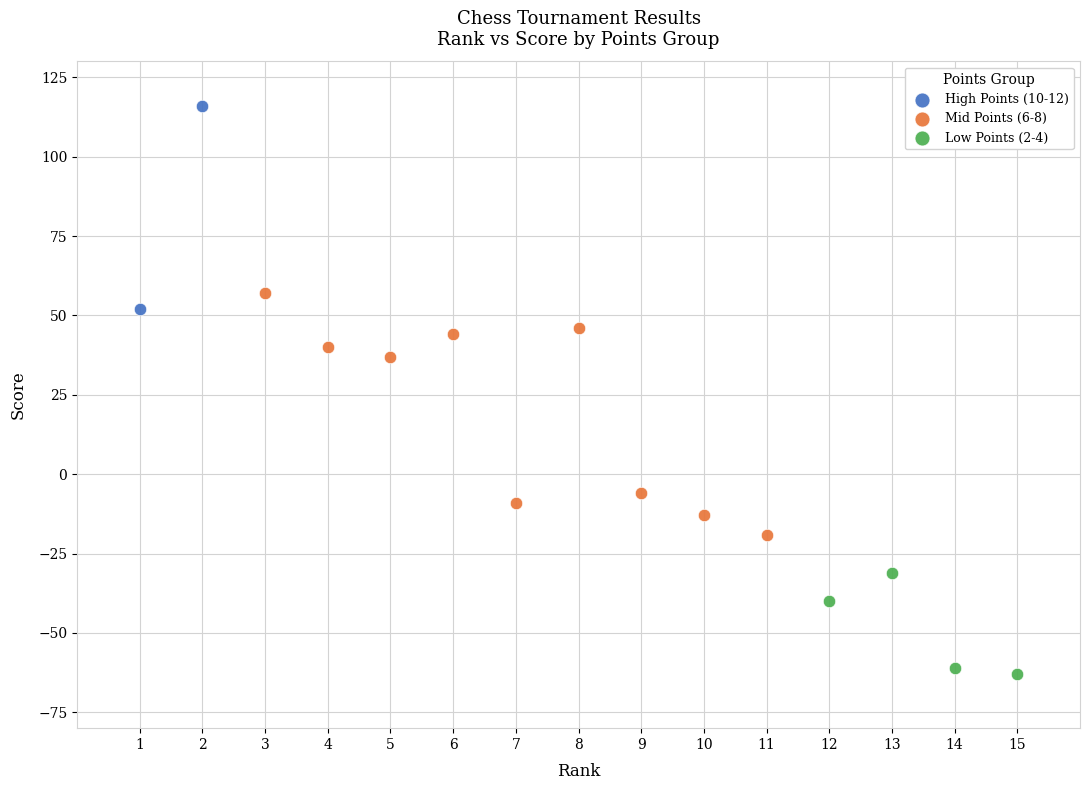

Which series contains the lowest Y value?

Low Points (2-4)